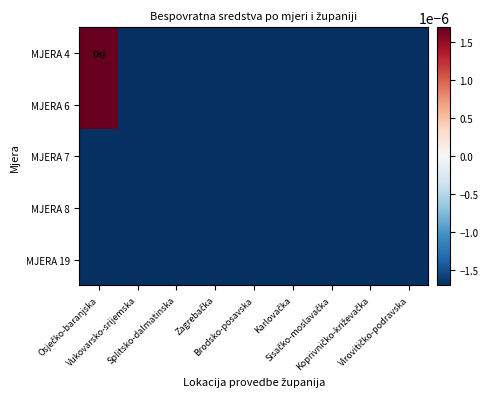

Reading left to right, transcribe all the data shown in this chart.

MJERA 4: Osječko-baranjska=1.0	Vukovarsko-srijemska=-0.0	Splitsko-dalmatinska=-0.0	Zagrebačka=-0.0	Brodsko-posavska=-0.0	Karlovačka=-0.0	Sisačko-moslavačka=-0.0	Koprivničko-križevačka=-0.0	Virovitičko-podravska=-0.0
MJERA 6: Osječko-baranjska=0.1	Vukovarsko-srijemska=-0.0	Splitsko-dalmatinska=-0.0	Zagrebačka=-0.0	Brodsko-posavska=-0.0	Karlovačka=-0.0	Sisačko-moslavačka=-0.0	Koprivničko-križevačka=-0.0	Virovitičko-podravska=-0.0
MJERA 7: Osječko-baranjska=-0.0	Vukovarsko-srijemska=-0.0	Splitsko-dalmatinska=-0.0	Zagrebačka=-0.0	Brodsko-posavska=-0.0	Karlovačka=-0.0	Sisačko-moslavačka=-0.0	Koprivničko-križevačka=-0.0	Virovitičko-podravska=-0.0
MJERA 8: Osječko-baranjska=-0.0	Vukovarsko-srijemska=-0.0	Splitsko-dalmatinska=-0.0	Zagrebačka=-0.0	Brodsko-posavska=-0.0	Karlovačka=-0.0	Sisačko-moslavačka=-0.0	Koprivničko-križevačka=-0.0	Virovitičko-podravska=-0.0
MJERA 19: Osječko-baranjska=-0.0	Vukovarsko-srijemska=-0.0	Splitsko-dalmatinska=-0.0	Zagrebačka=-0.0	Brodsko-posavska=-0.0	Karlovačka=-0.0	Sisačko-moslavačka=-0.0	Koprivničko-križevačka=-0.0	Virovitičko-podravska=-0.0